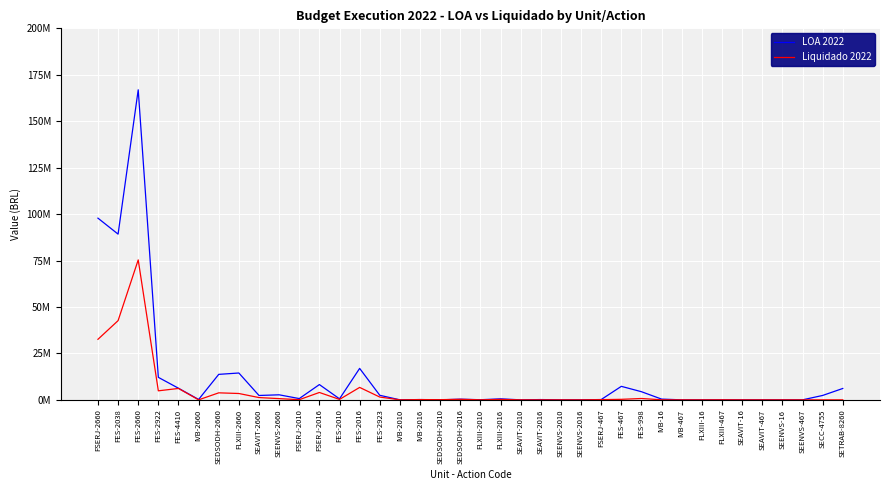

Is it true that Liquidado 2022 equals 1731477.9 at FSERJ-2016?

False